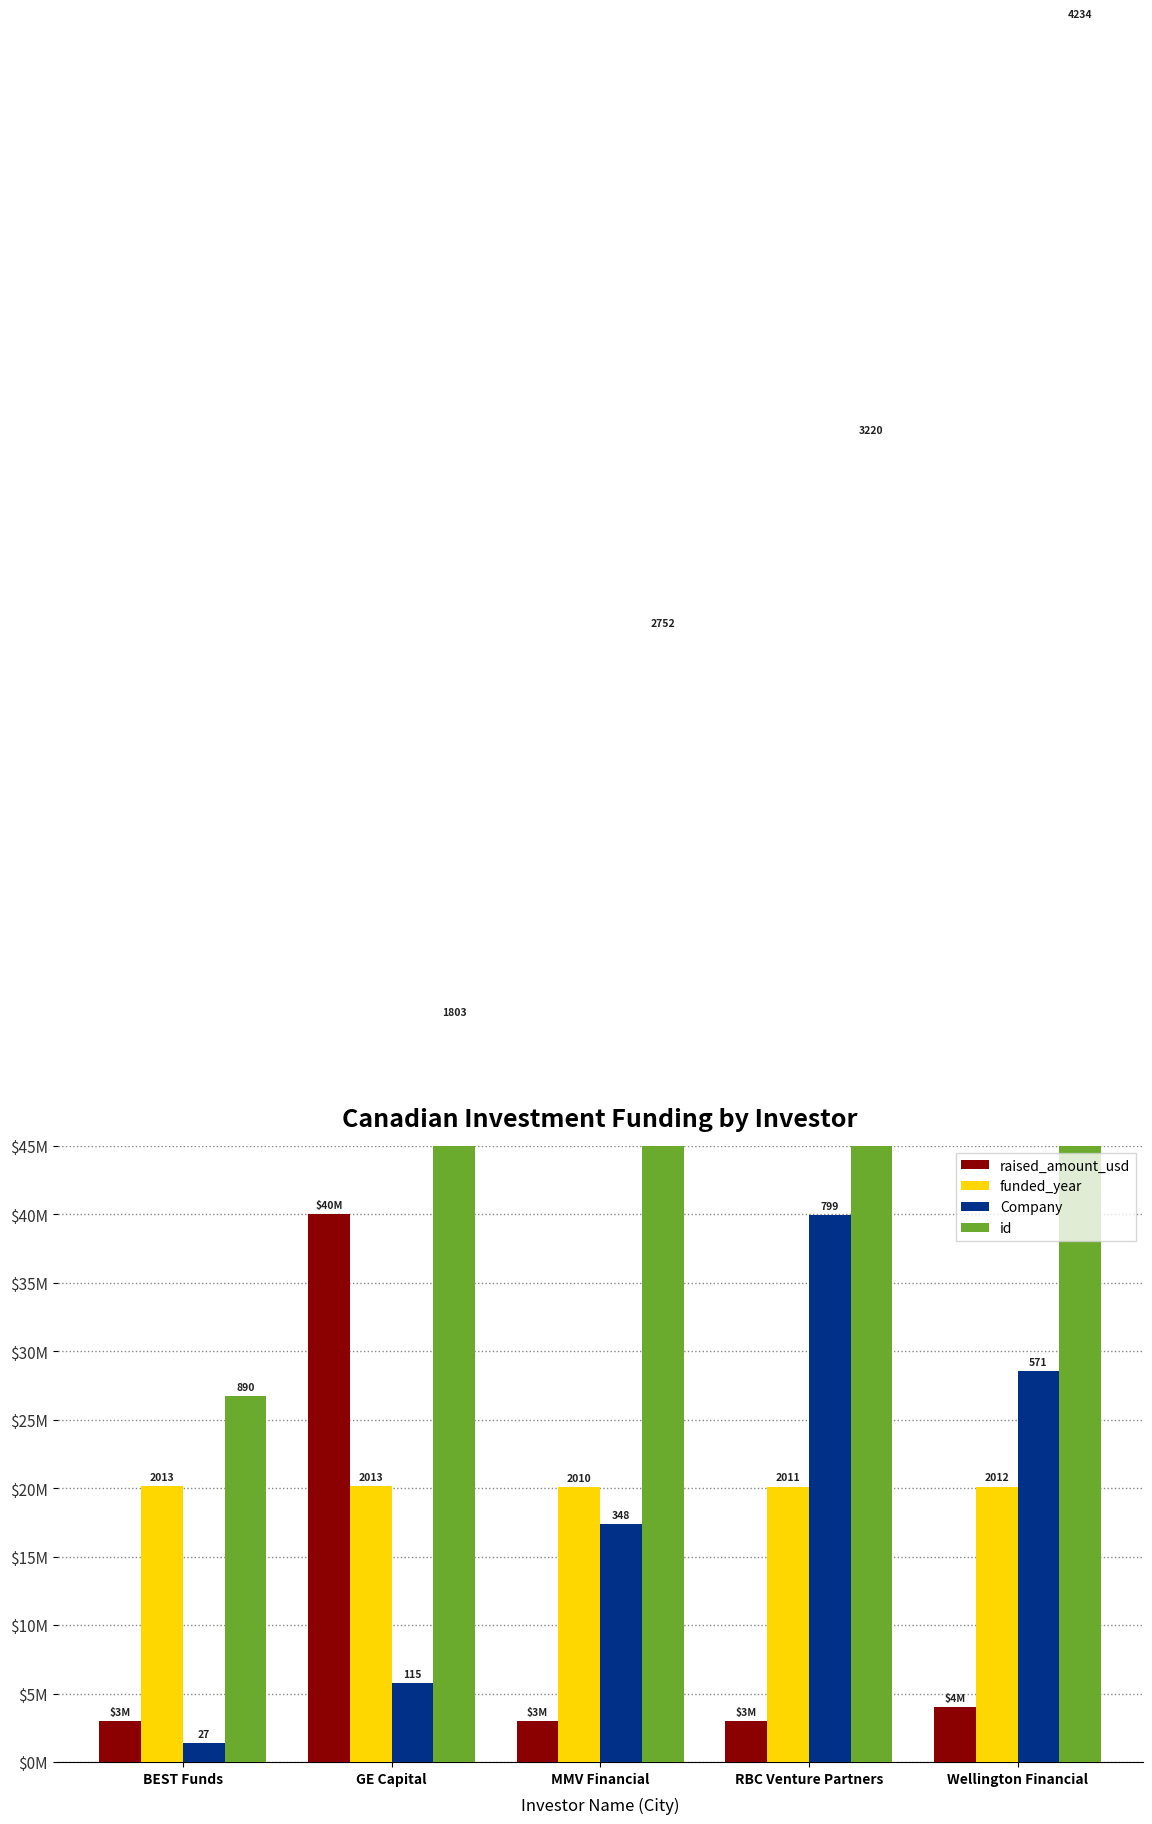

At which label does id first exceed 82560000?

RBC Venture Partners